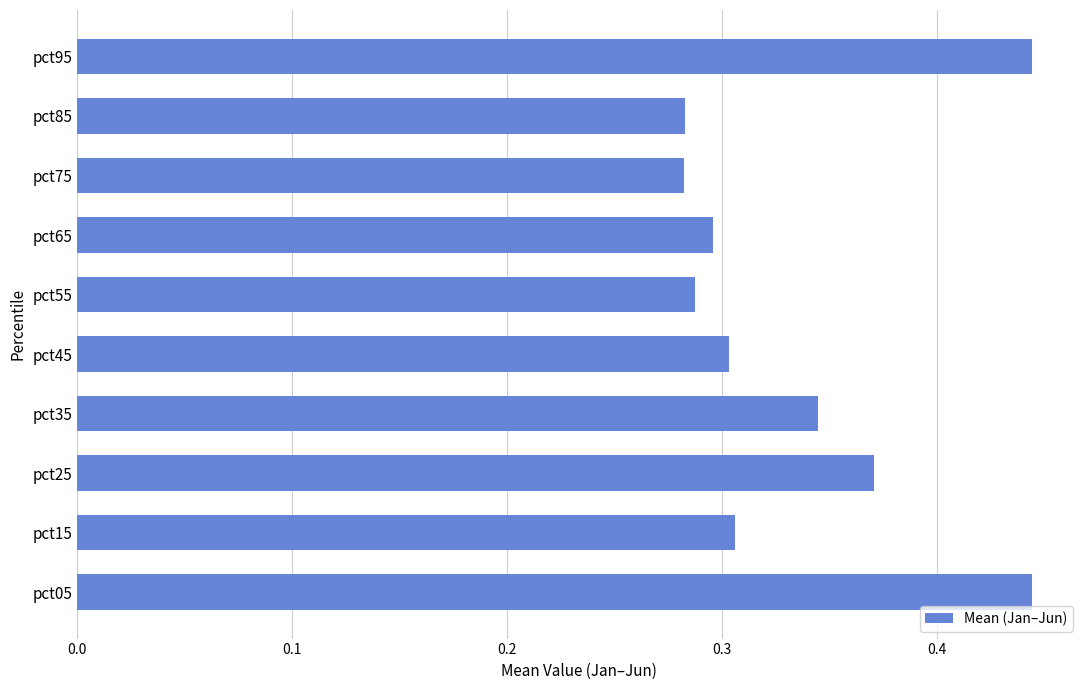

Is it true that the value at pct15 is 0.1?

False